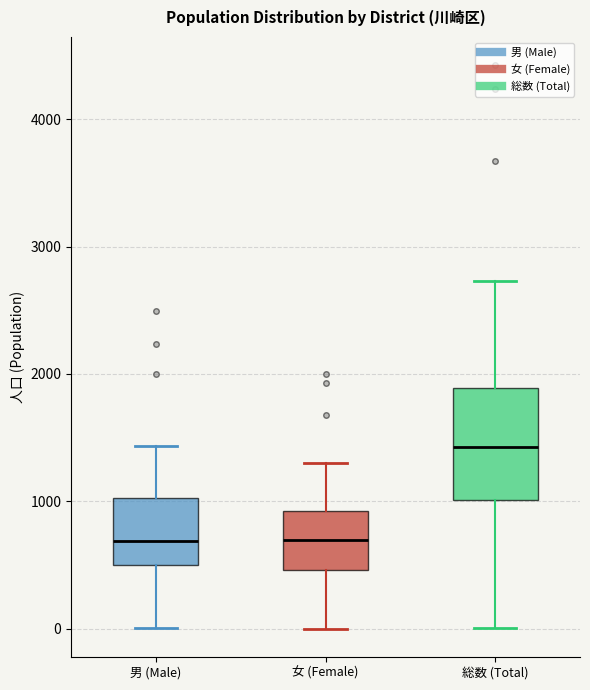

Which box's median line is the highest?

総数 (Total)